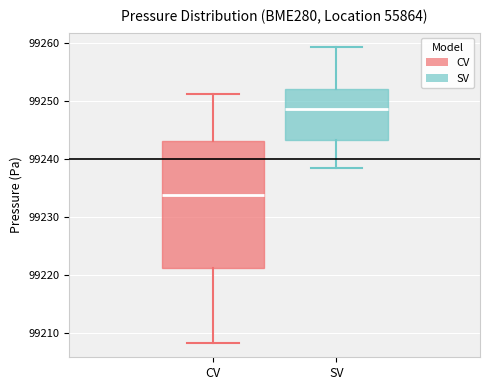

Reading left to right, read every box against the y-axis: the position of its median line, the range the box covers, and the ends of its whiskers. The values are not printed on the chart, so give them approximately, as read against the axis.

CV: median 99234, box 99221 to 99243, whiskers 99208 to 99251
SV: median 99249, box 99243 to 99252, whiskers 99238 to 99259